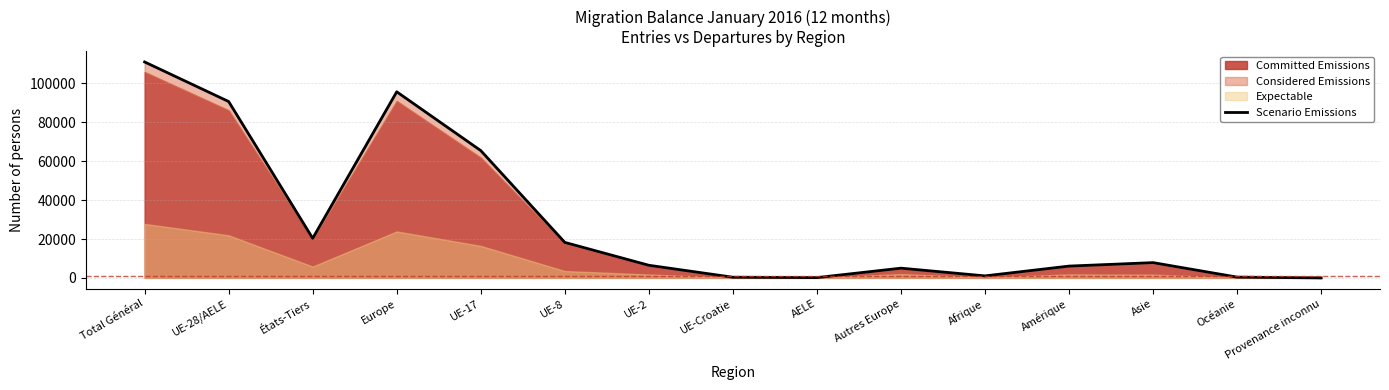

At which label is the value closest to 55542?

UE-17